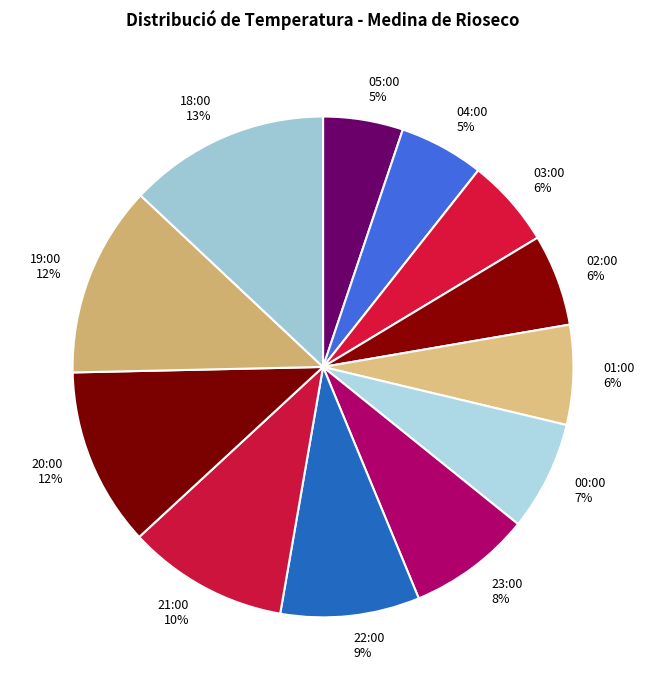

True or false: 00:00 accounts for 2% of the total.

False